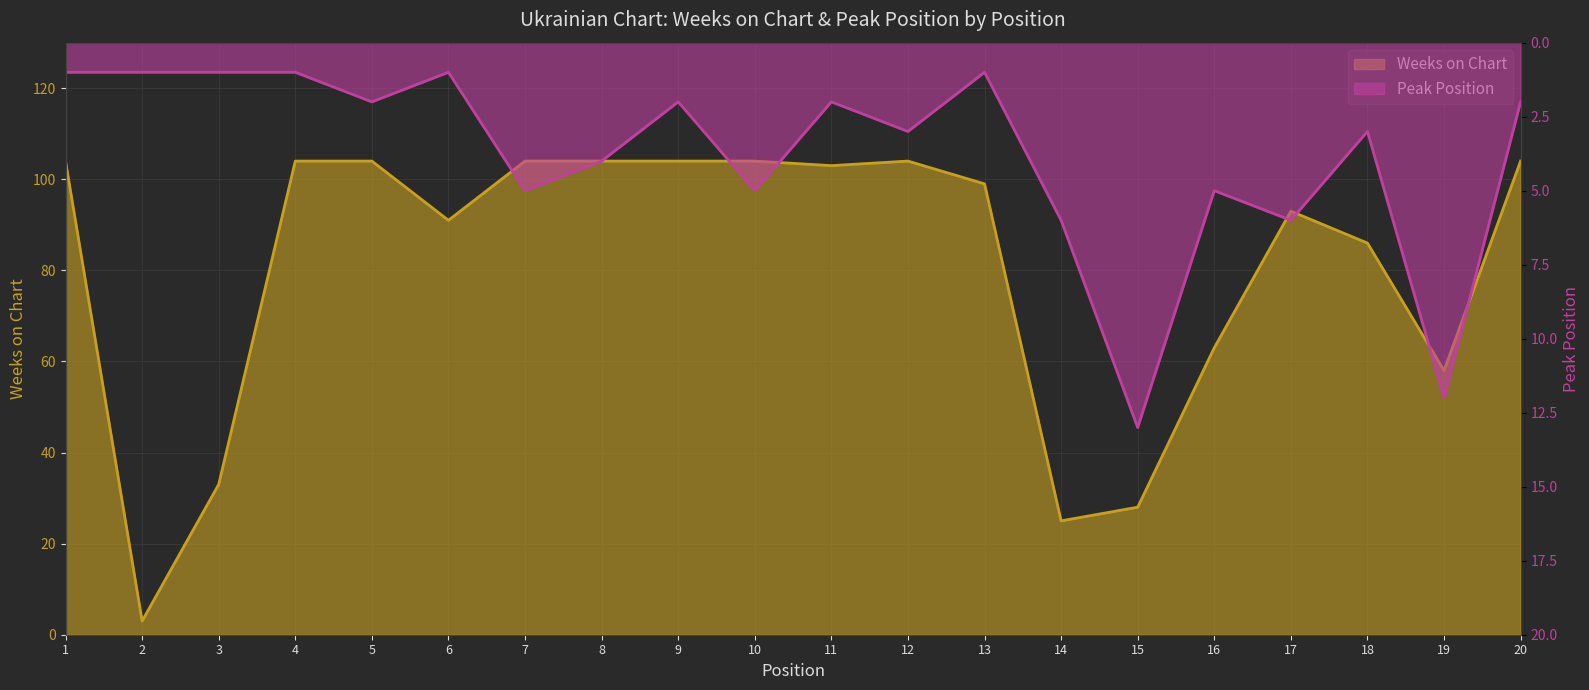

How many categories are shown in the chart?

20